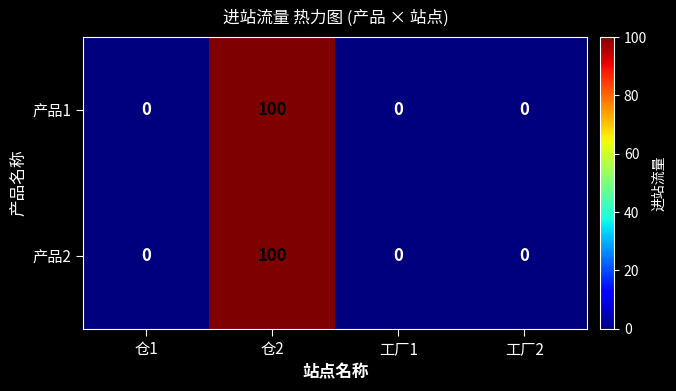

Reading left to right, extract all data points from this chart.

产品1: 仓1=0	仓2=100	工厂1=0	工厂2=0
产品2: 仓1=0	仓2=100	工厂1=0	工厂2=0